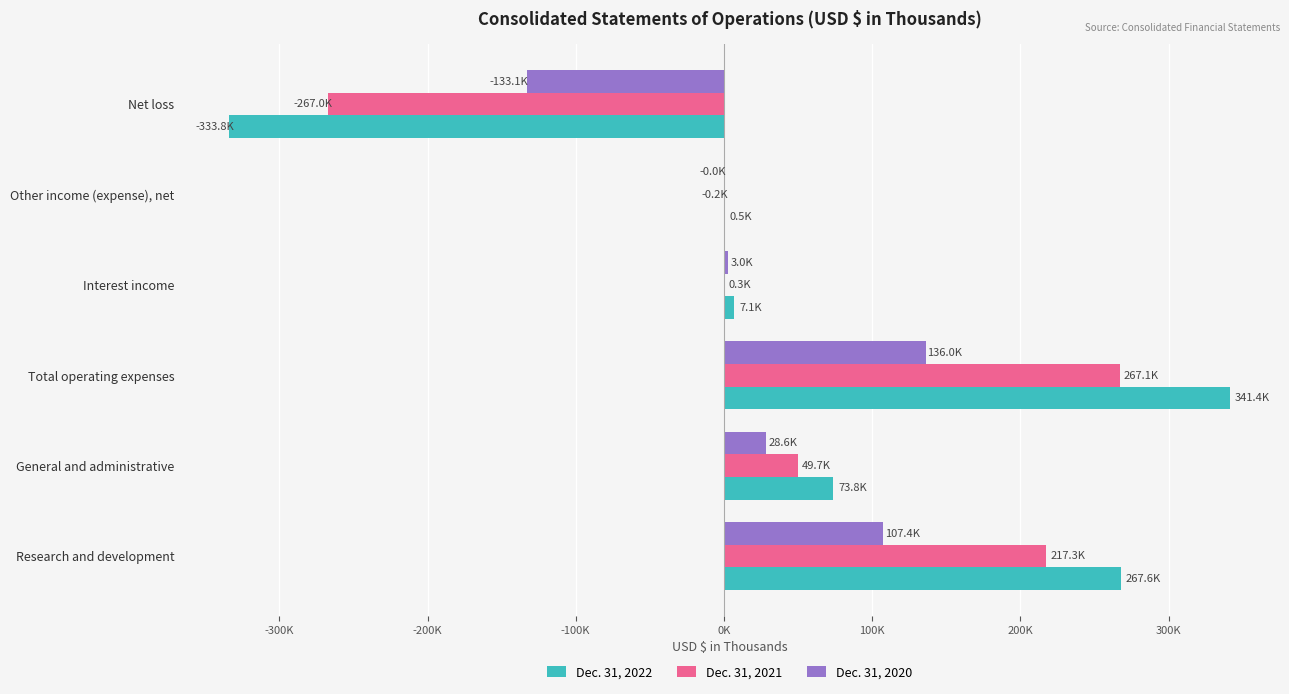

What are all the series names shown in the legend?

Dec. 31, 2022, Dec. 31, 2021, Dec. 31, 2020